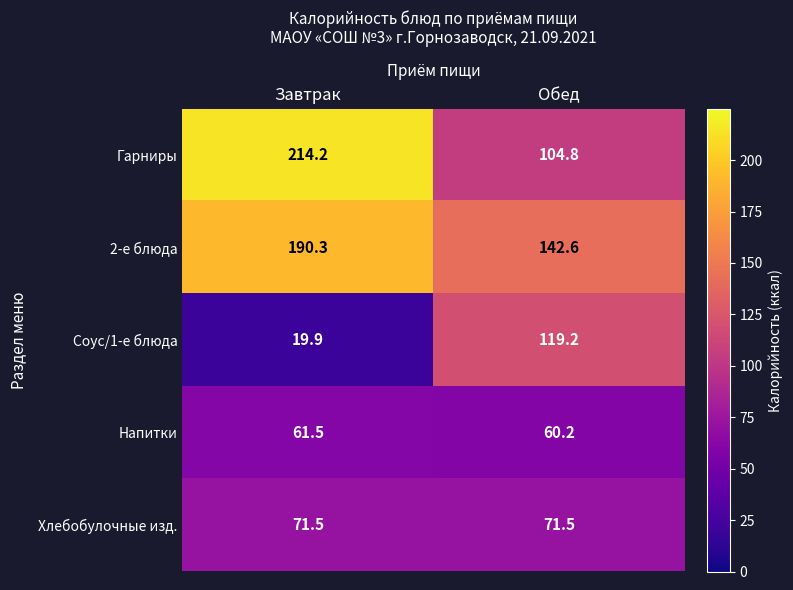

What is the difference between the Соус/1-е блюда values at Обед and Завтрак?

99.3